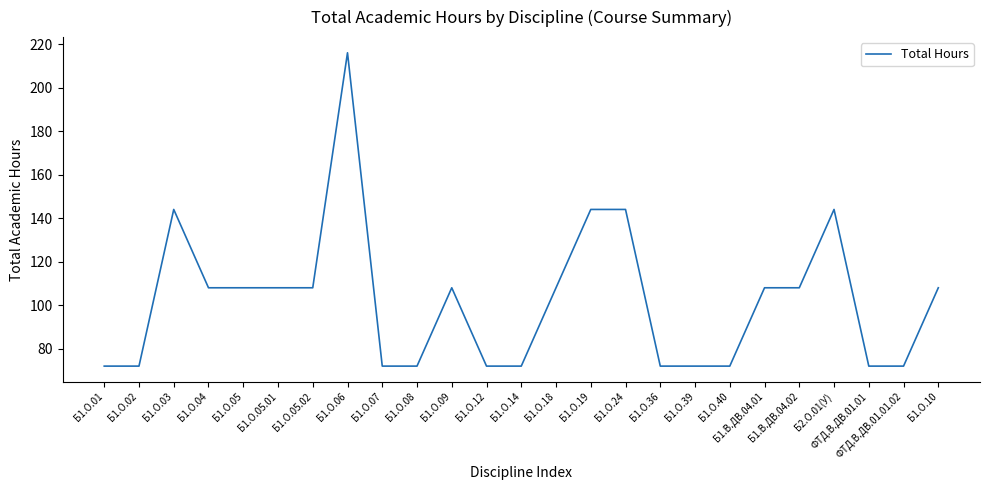

Where is the first local maximum?

Б1.О.03